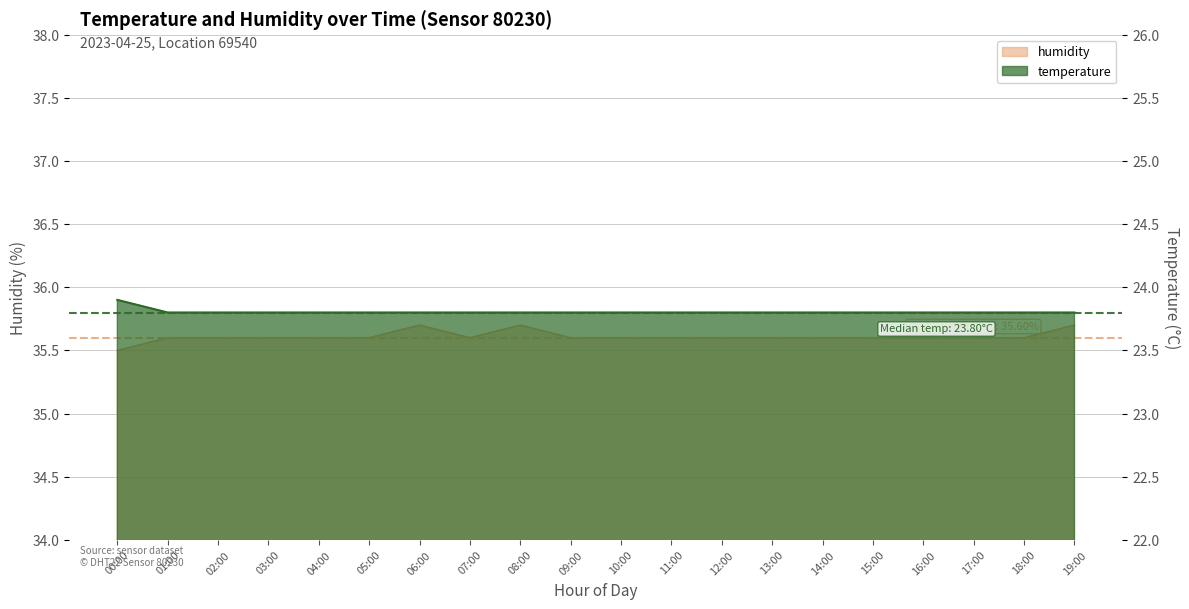

Is the value of temperature at 13:00 greater than the value of humidity at 13:00?

No